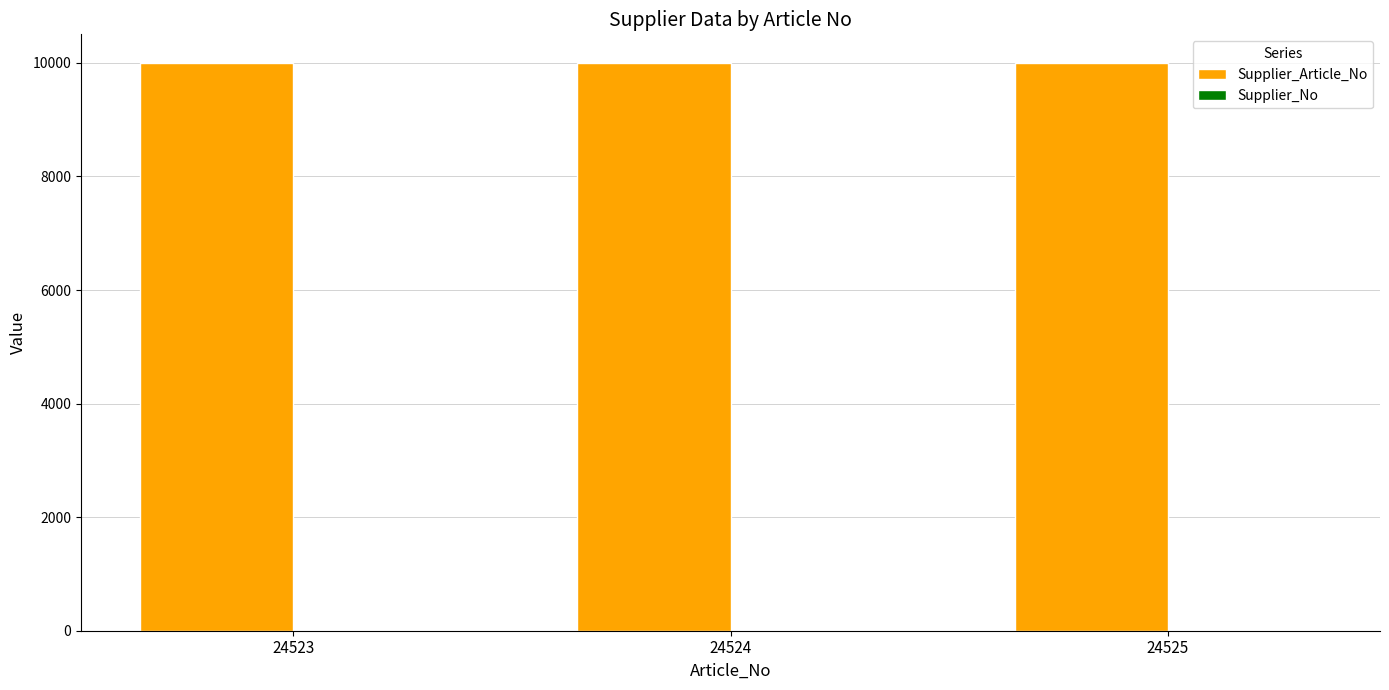

How many groups of bars are there?

3